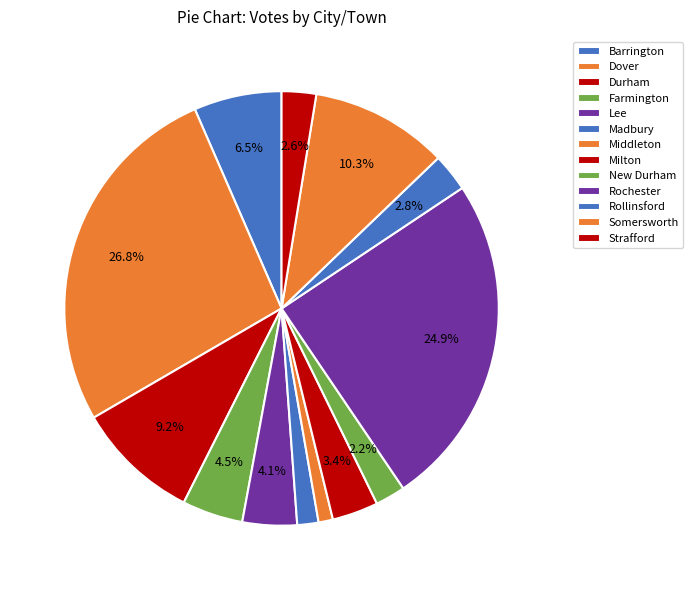

What is the largest slice in the pie chart?

Dover